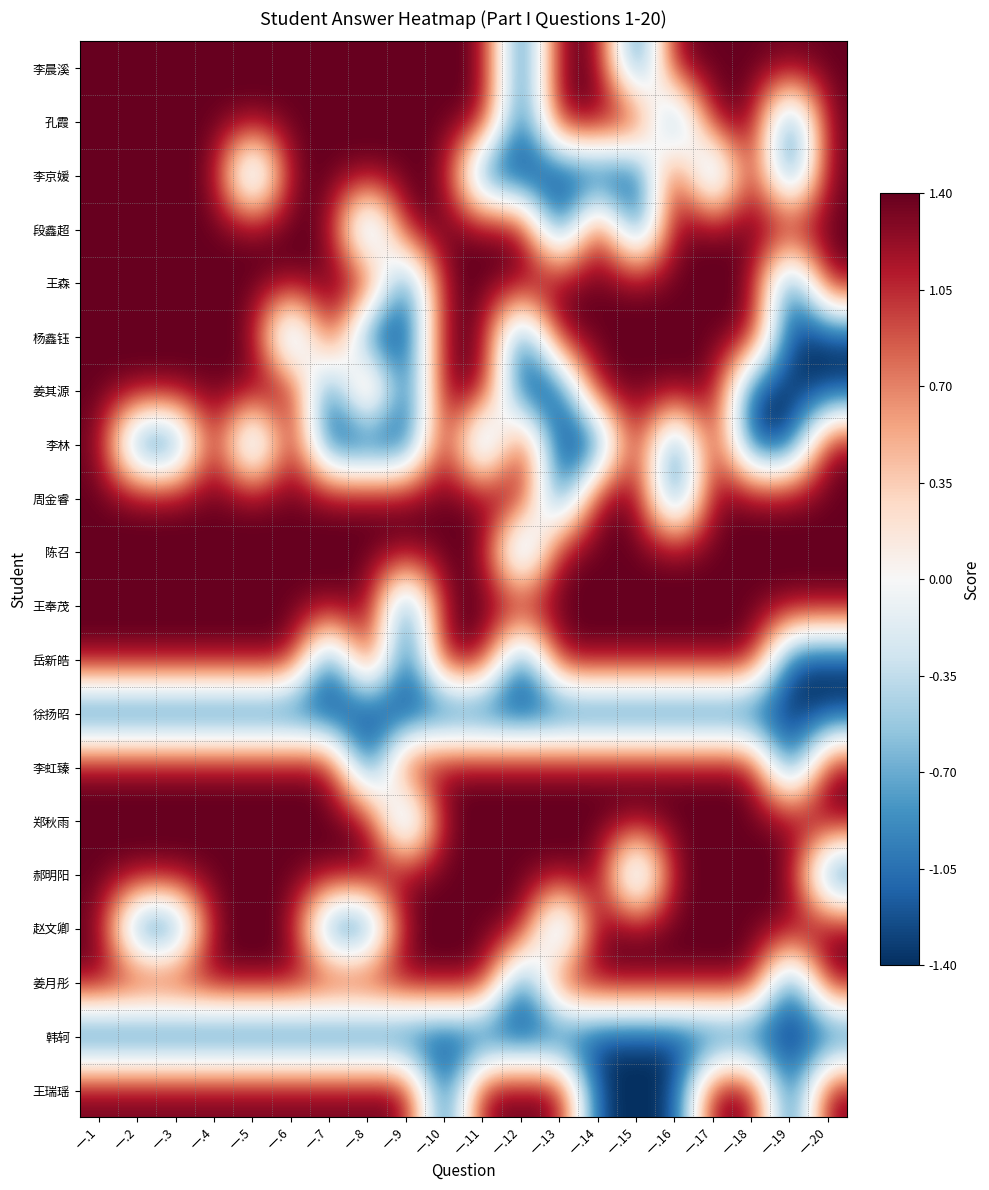

List the series in order of their peak value, lowest first.

徐扬昭, 韩轲, 李晨溪, 孔霞, 李京媛, 段鑫超, 王森, 杨鑫钰, 姜其源, 李林, 周金睿, 陈召, 王奉茂, 岳新皓, 李虹臻, 郑秋雨, 郝明阳, 赵文卿, 姜月彤, 王瑞瑶